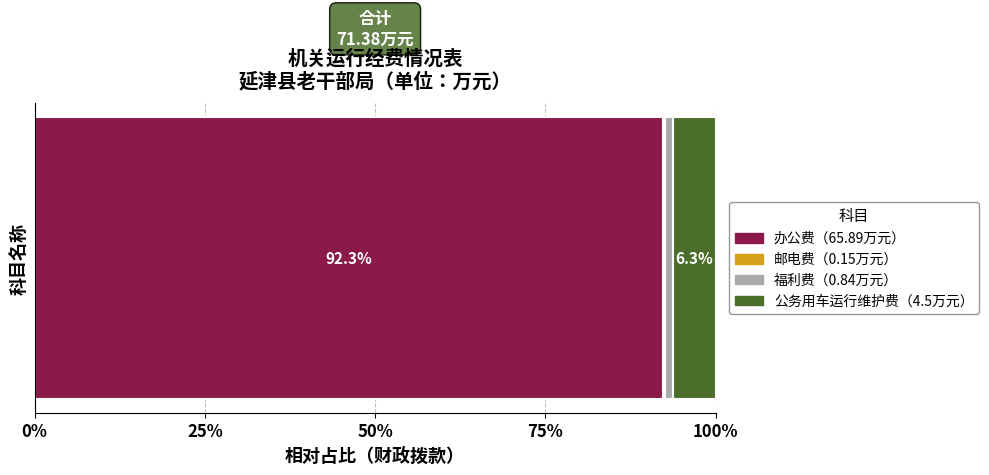

Reading left to right, transcribe all the data shown in this chart.

办公费=65.9	邮电费=0.1	福利费=0.8	公务用车运行维护费=4.5